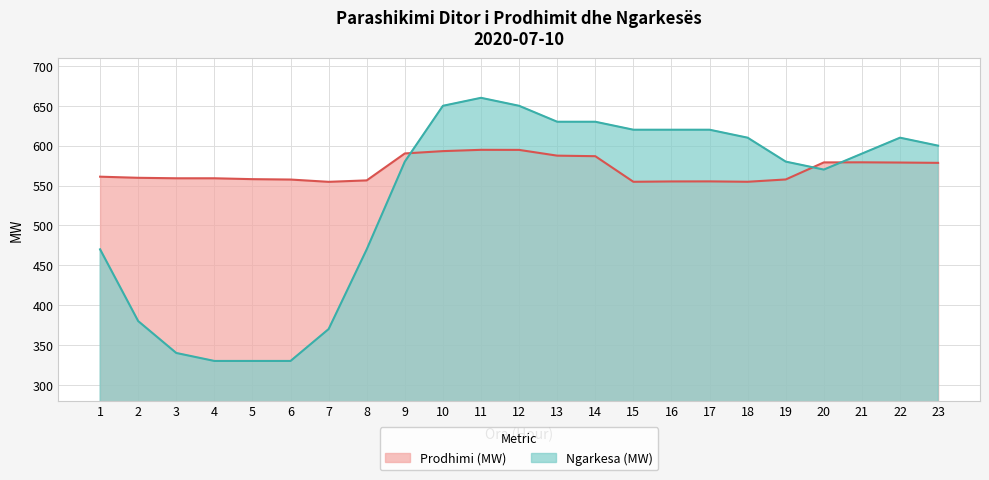

What is the difference between the Prodhimi (MW) values at 4 and 21?

20.0